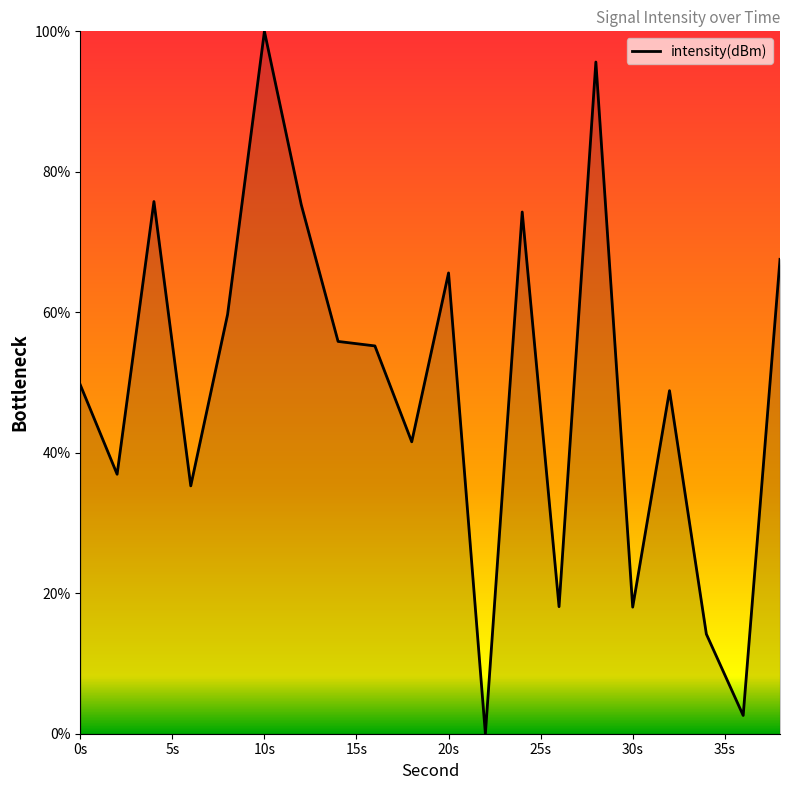

What is the greatest value displayed?

100.0